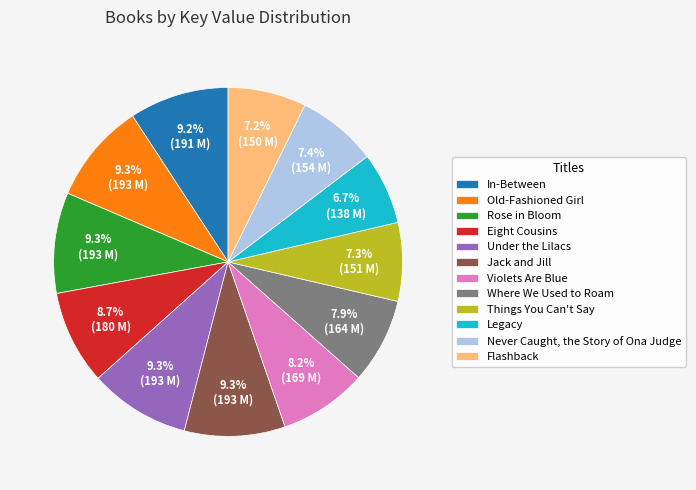

Count the number of slices in the pie.

12